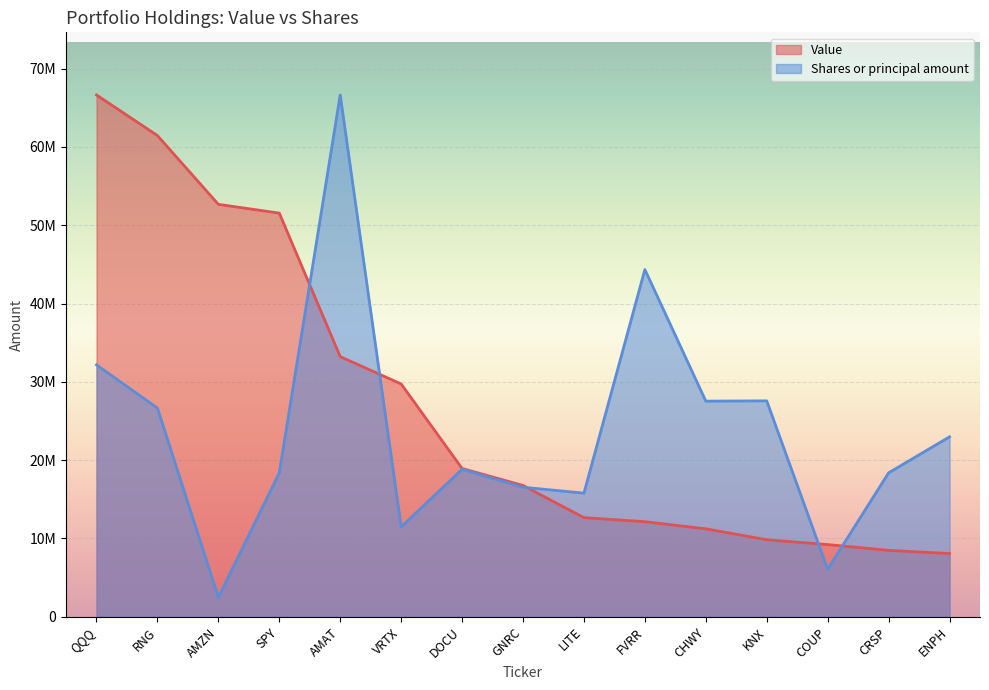

What is the label of the 13th point from the right?

AMZN